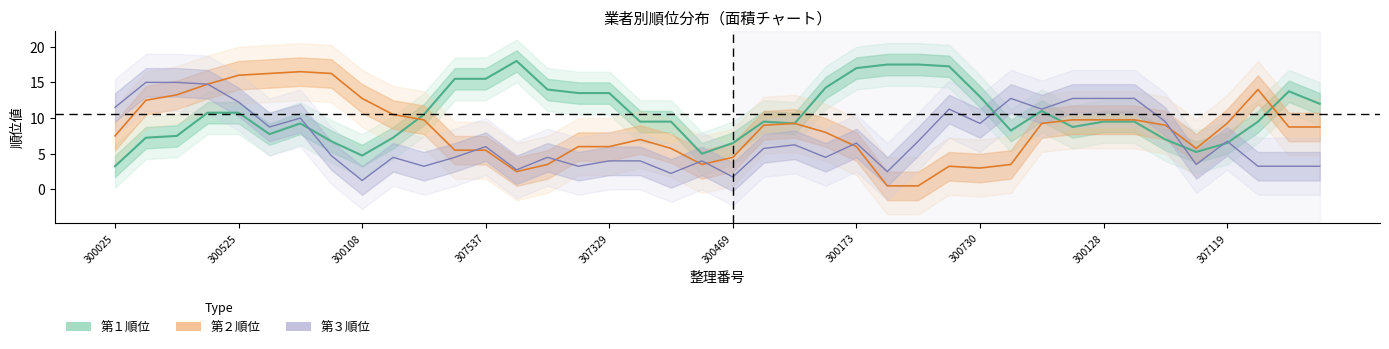

Is this an area chart (filled region under the line)?

No